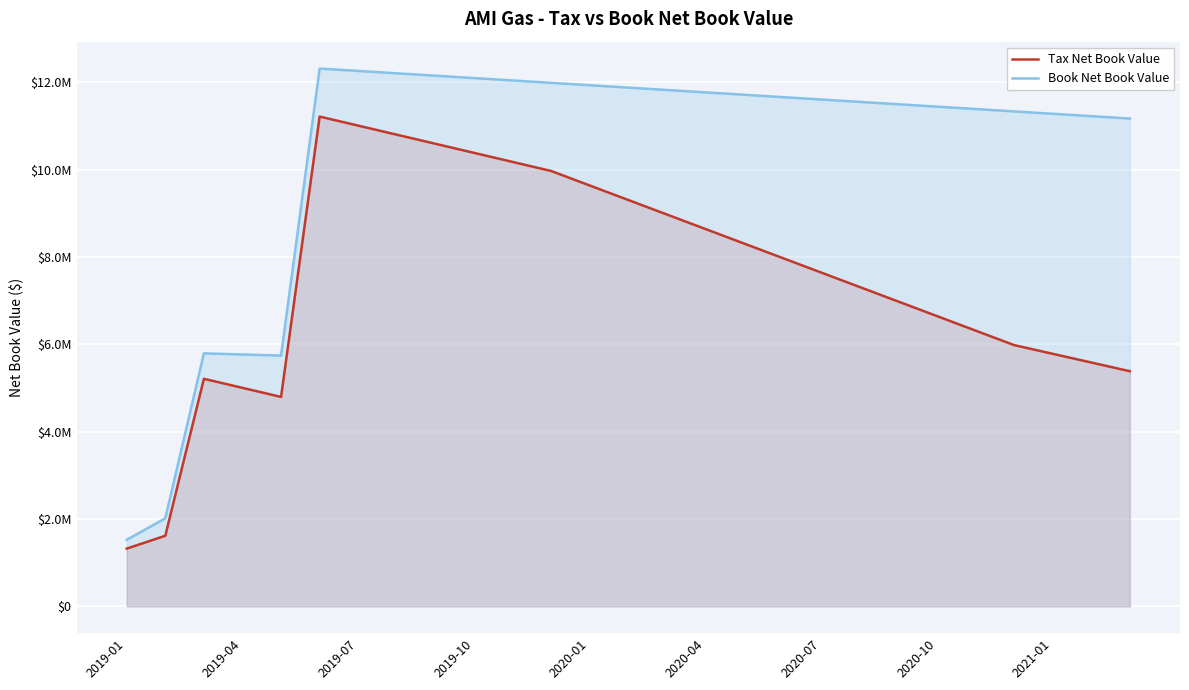

True or false: Book Net Book Value and Tax Net Book Value cross at least once.

False